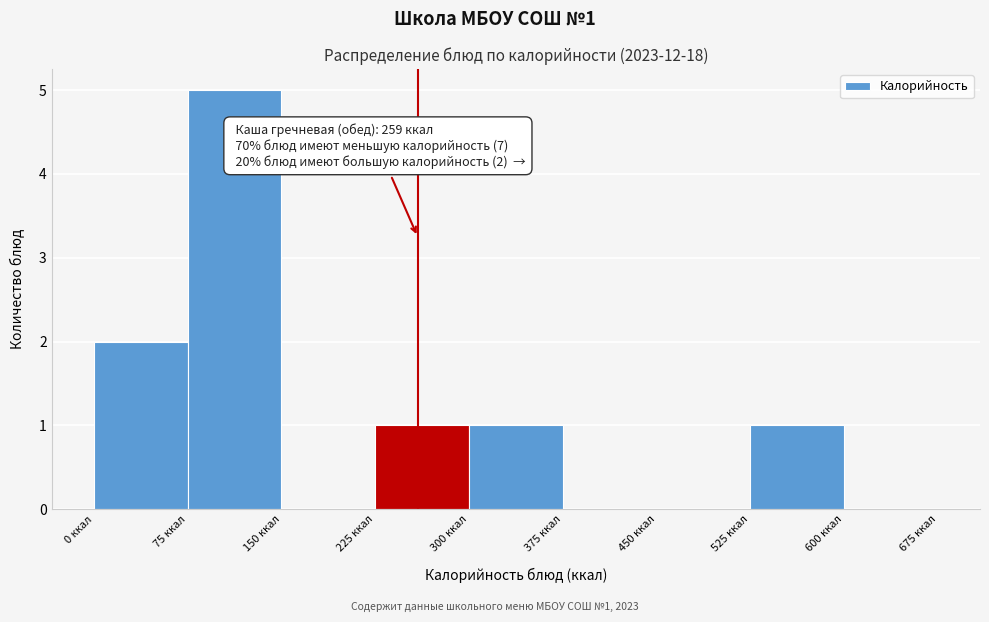

Which range on the x-axis has the tallest bar?

75 to 150